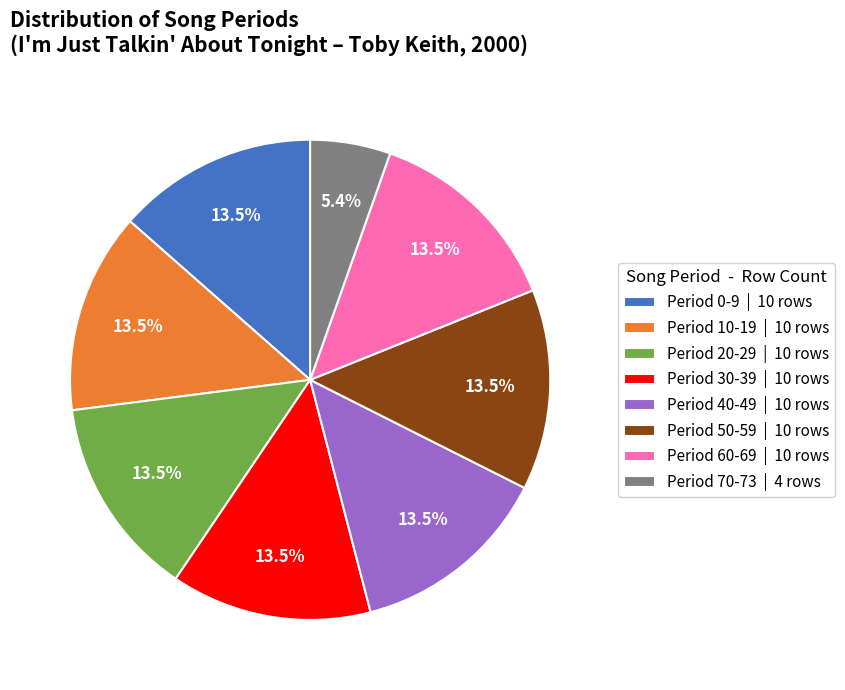

What portion of the pie excludes Period 0-9 | 10 rows?

86.5%